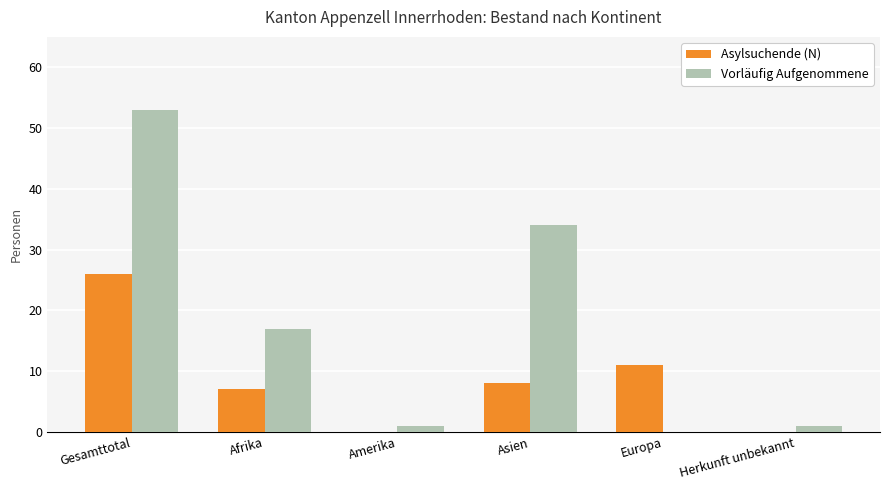

Reading right to left, list all the values displayed in this chart.

Asylsuchende (N): Herkunft unbekannt=0	Europa=11	Asien=8	Amerika=0	Afrika=7	Gesamttotal=26
Vorläufig Aufgenommene: Herkunft unbekannt=1	Europa=0	Asien=34	Amerika=1	Afrika=17	Gesamttotal=53